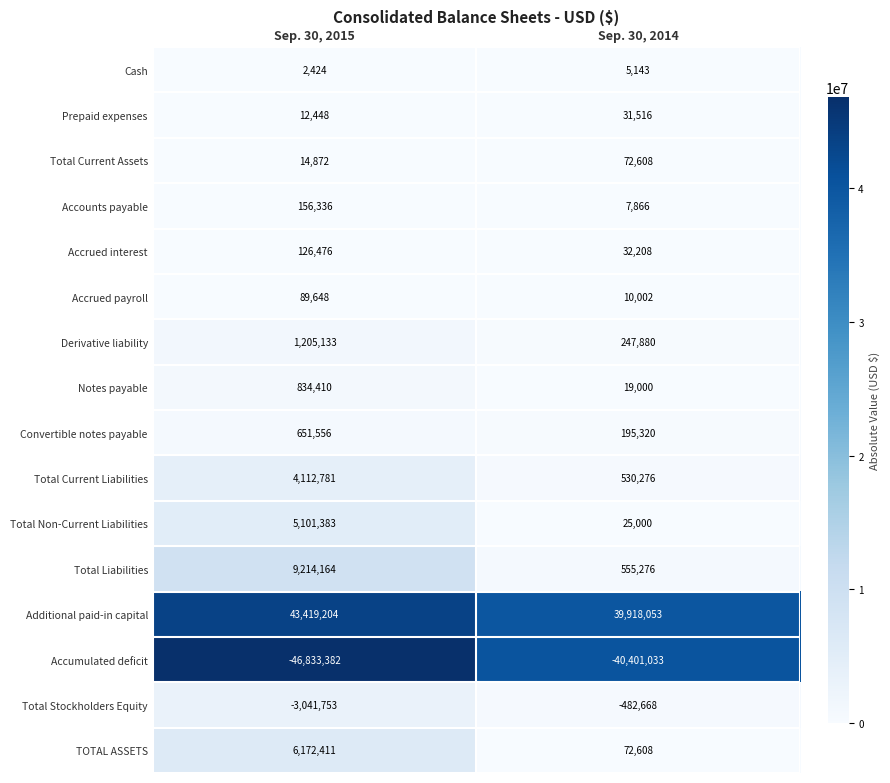

Which series has the largest range (max minus min)?

Total Liabilities